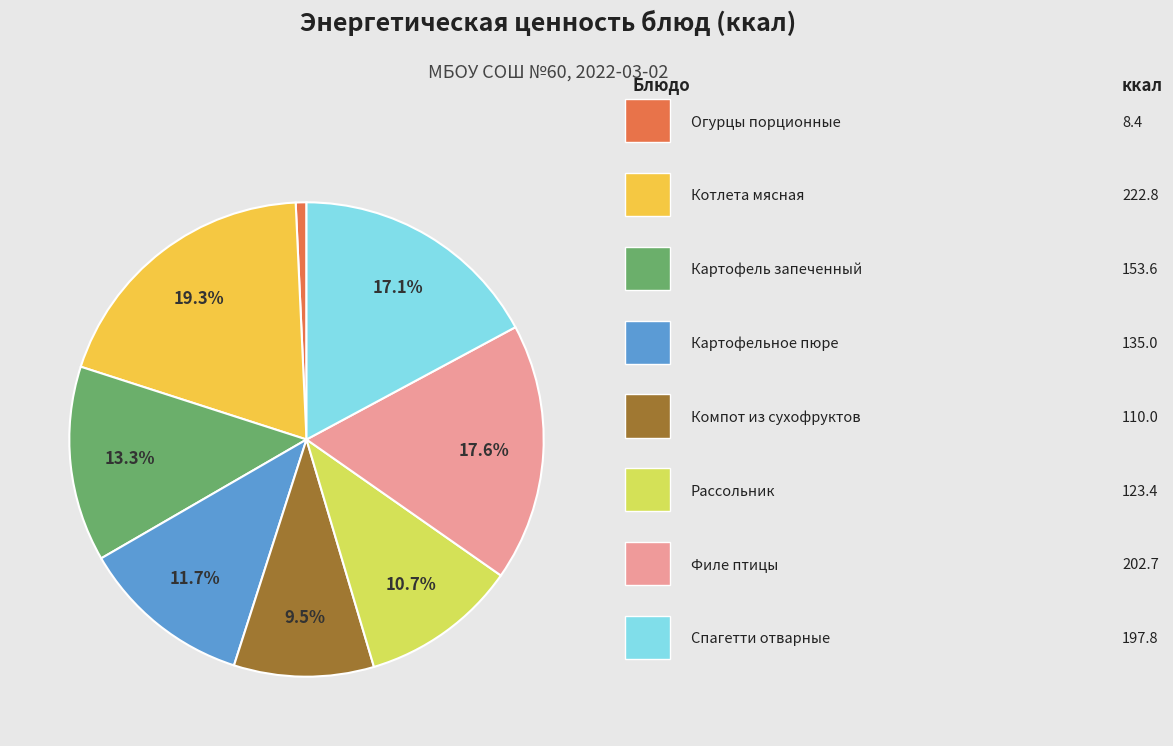

Is there any slice that represents more than half of the pie?

No